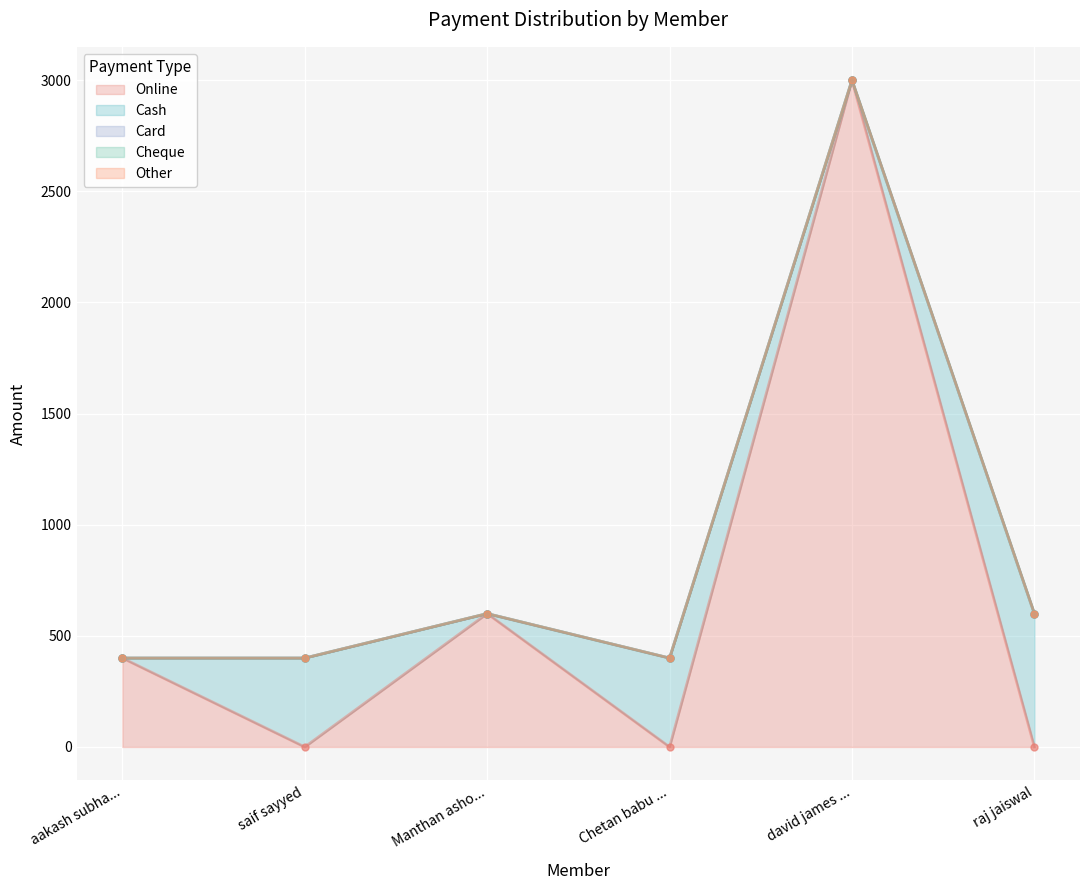

What is the spread (max minus min) of values at david james dsouza?

3000